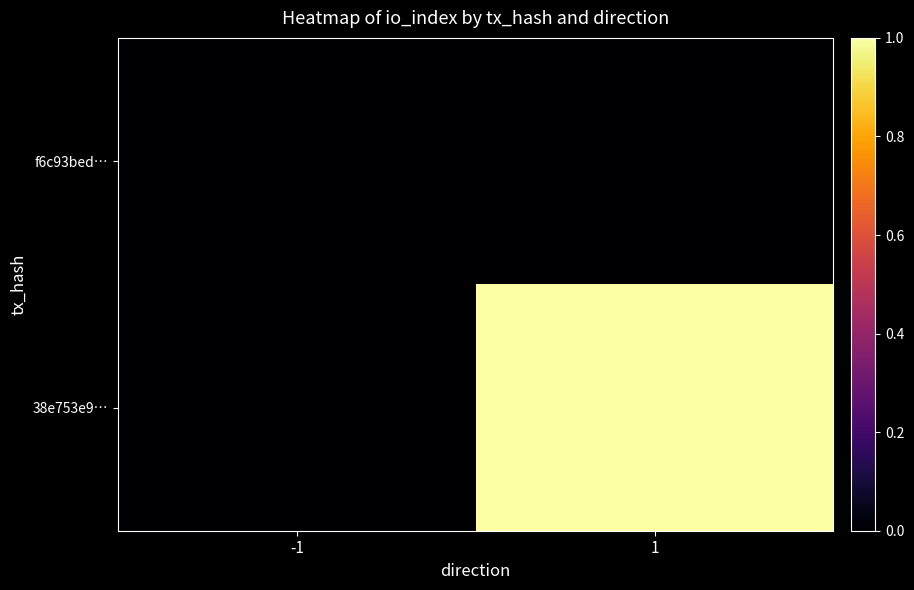

Rank the series at 1 from lowest to highest value.

f6c93bed…, 38e753e9…